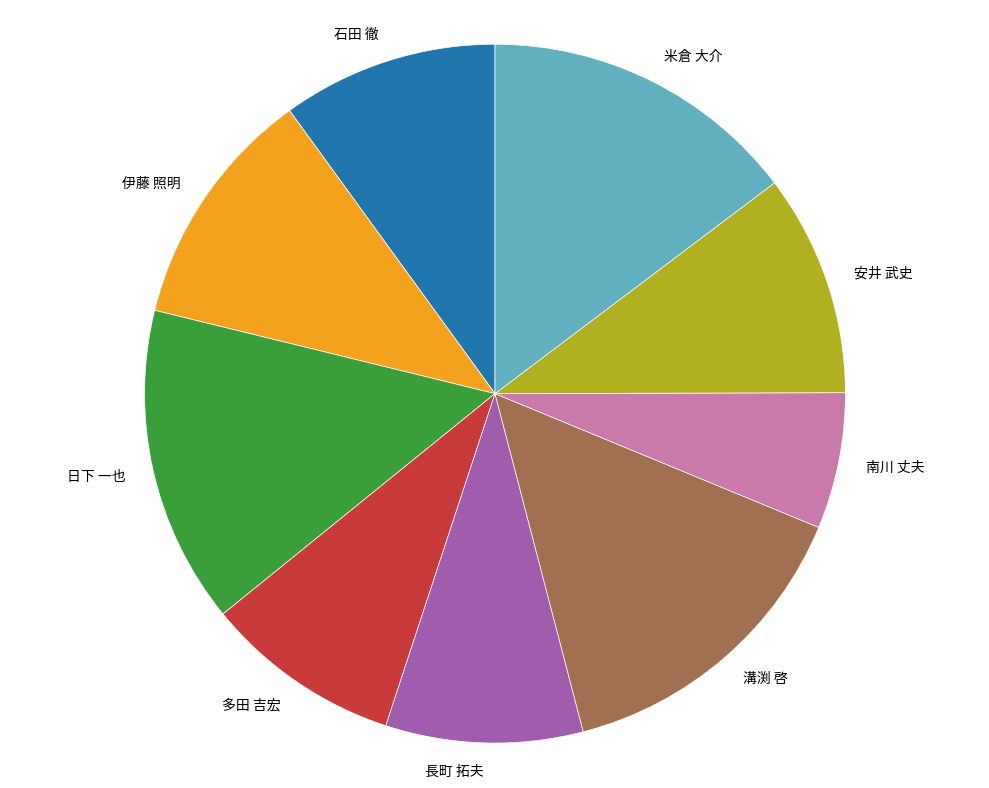

Is there a majority slice in this chart?

No